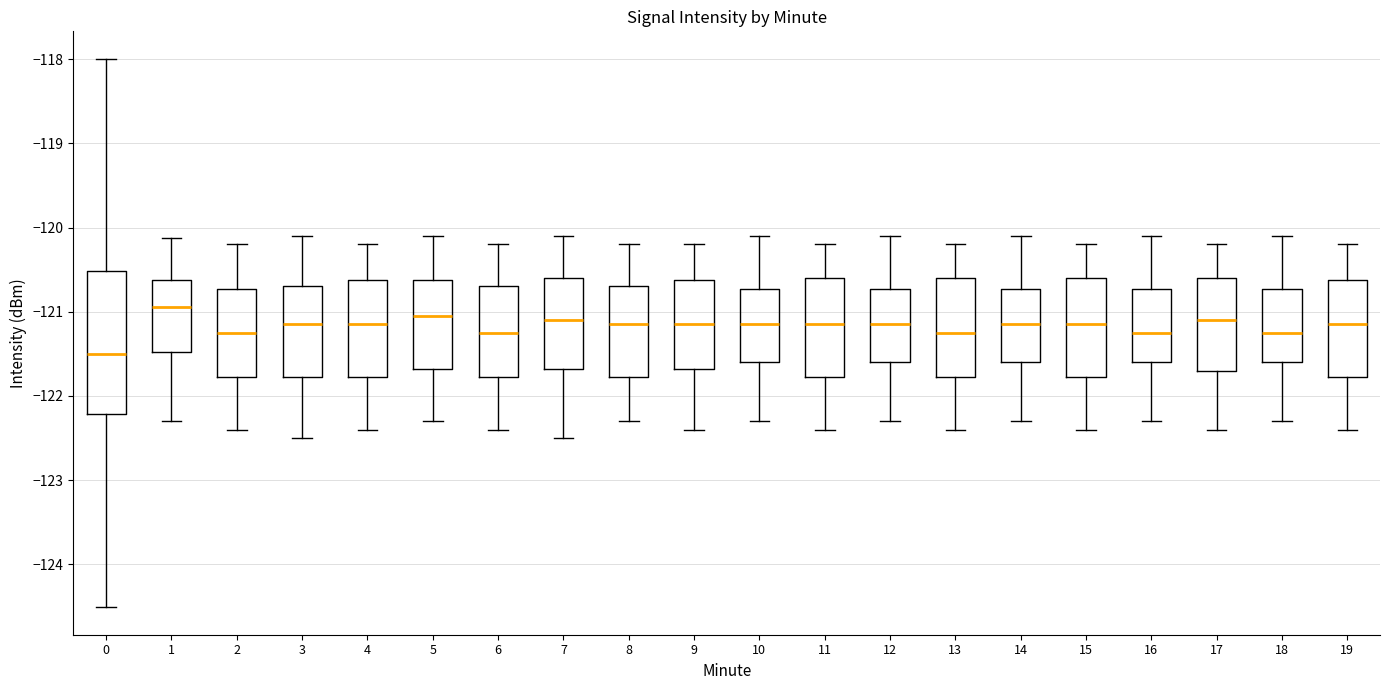

Reading left to right, read every box against the y-axis: the position of its median line, the range the box covers, and the ends of its whiskers. The values are not printed on the chart, so give them approximately, as read against the axis.

0: median -121.5, box -122.2 to -120.5, whiskers -124.5 to -118.0
1: median -120.9, box -121.5 to -120.6, whiskers -122.3 to -120.1
2: median -121.2, box -121.8 to -120.7, whiskers -122.4 to -120.2
3: median -121.1, box -121.8 to -120.7, whiskers -122.5 to -120.1
4: median -121.1, box -121.8 to -120.6, whiskers -122.4 to -120.2
5: median -121.0, box -121.7 to -120.6, whiskers -122.3 to -120.1
6: median -121.2, box -121.8 to -120.7, whiskers -122.4 to -120.2
7: median -121.1, box -121.7 to -120.6, whiskers -122.5 to -120.1
8: median -121.1, box -121.8 to -120.7, whiskers -122.3 to -120.2
9: median -121.1, box -121.7 to -120.6, whiskers -122.4 to -120.2
10: median -121.1, box -121.6 to -120.7, whiskers -122.3 to -120.1
11: median -121.1, box -121.8 to -120.6, whiskers -122.4 to -120.2
12: median -121.1, box -121.6 to -120.7, whiskers -122.3 to -120.1
13: median -121.2, box -121.8 to -120.6, whiskers -122.4 to -120.2
14: median -121.1, box -121.6 to -120.7, whiskers -122.3 to -120.1
15: median -121.1, box -121.8 to -120.6, whiskers -122.4 to -120.2
16: median -121.2, box -121.6 to -120.7, whiskers -122.3 to -120.1
17: median -121.1, box -121.7 to -120.6, whiskers -122.4 to -120.2
18: median -121.2, box -121.6 to -120.7, whiskers -122.3 to -120.1
19: median -121.1, box -121.8 to -120.6, whiskers -122.4 to -120.2